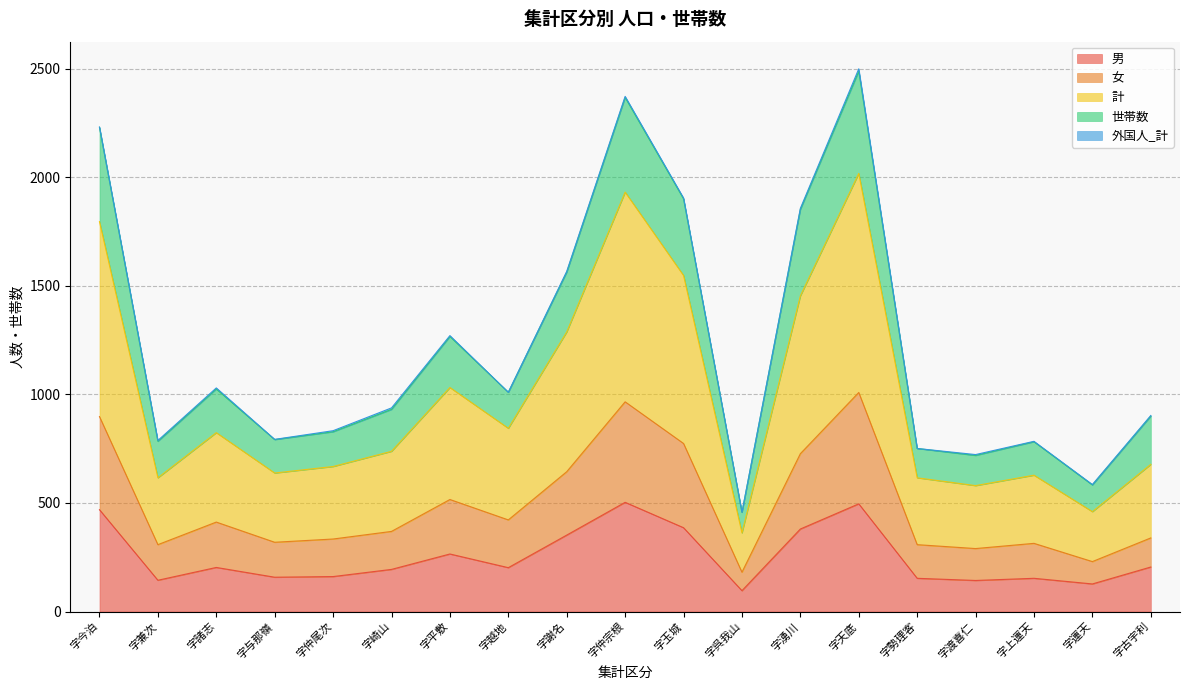

Where is the first local maximum for 男?

字諸志